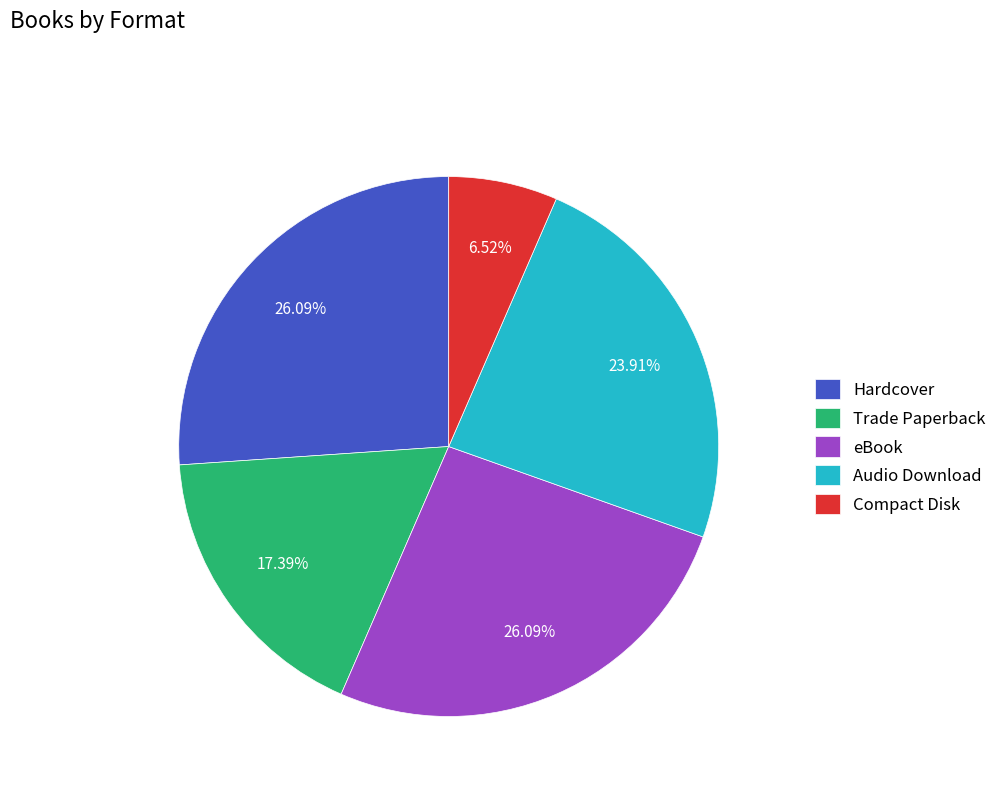

To the nearest percent, what is the average slice percentage?

20%